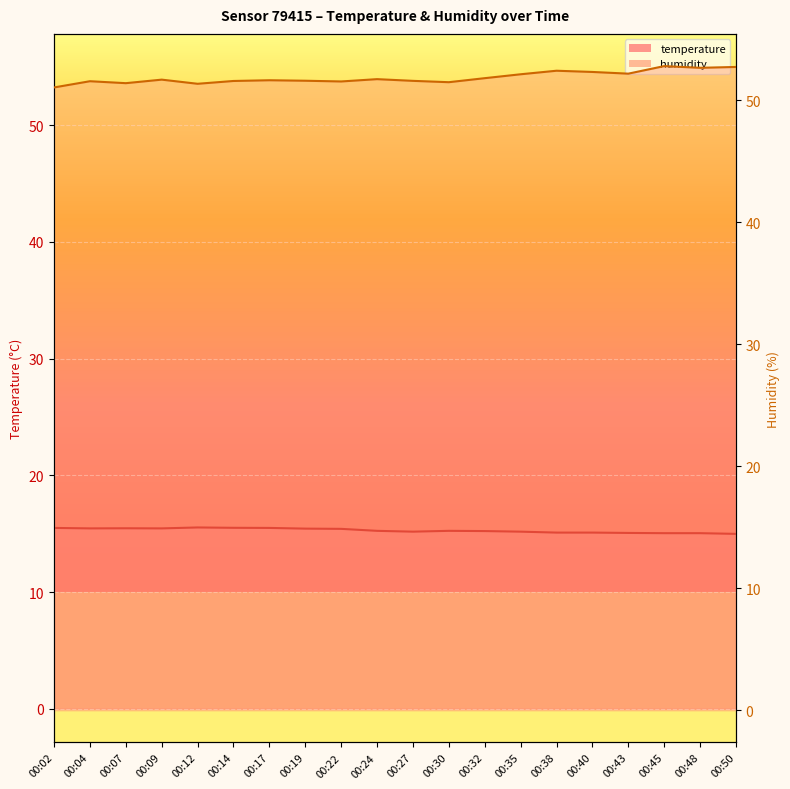

True or false: humidity and temperature intersect in this chart.

False